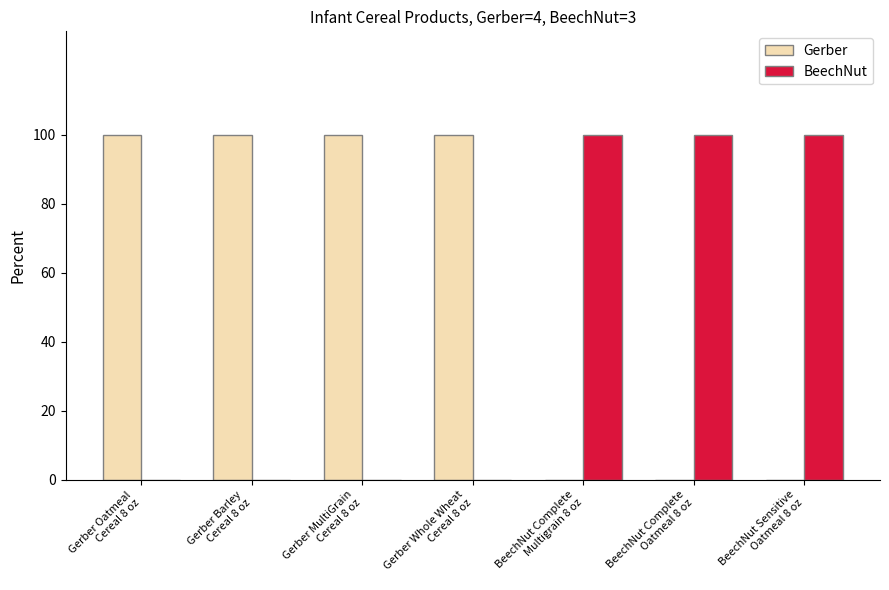

What is the sum of all BeechNut values?

300